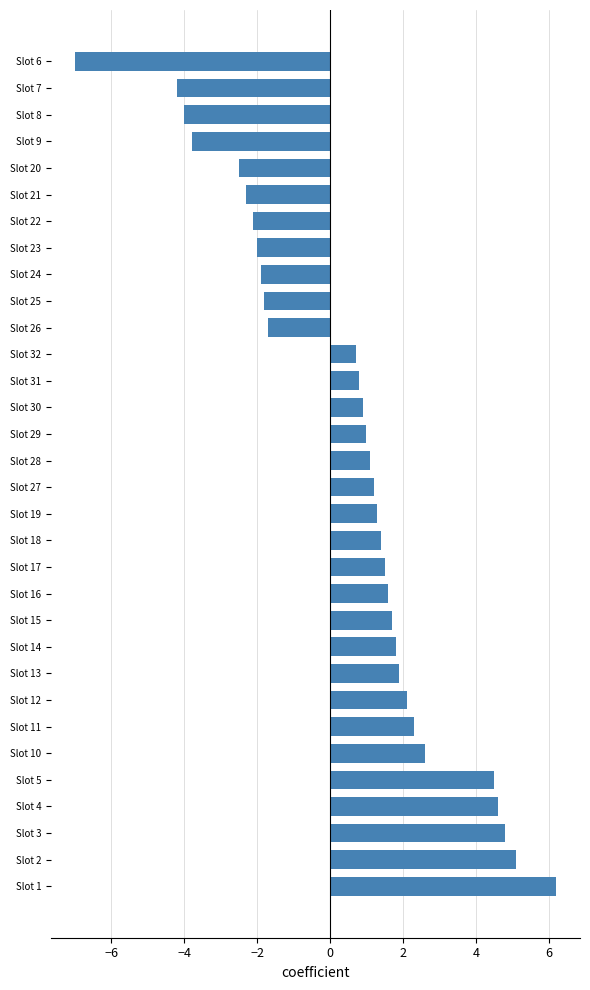

How many bars are there in total?

32